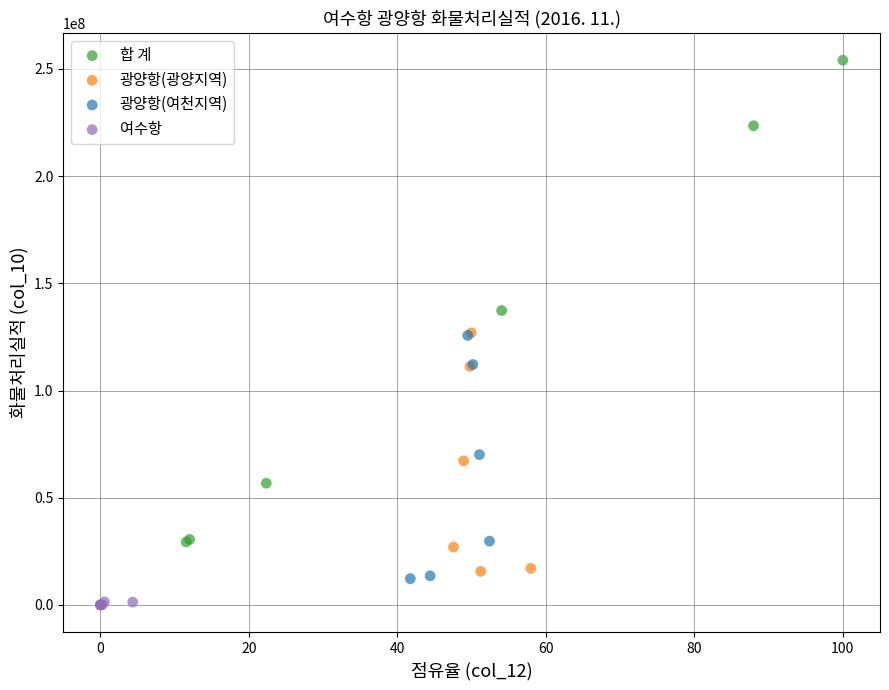

Which series contains the highest Y value?

합 계